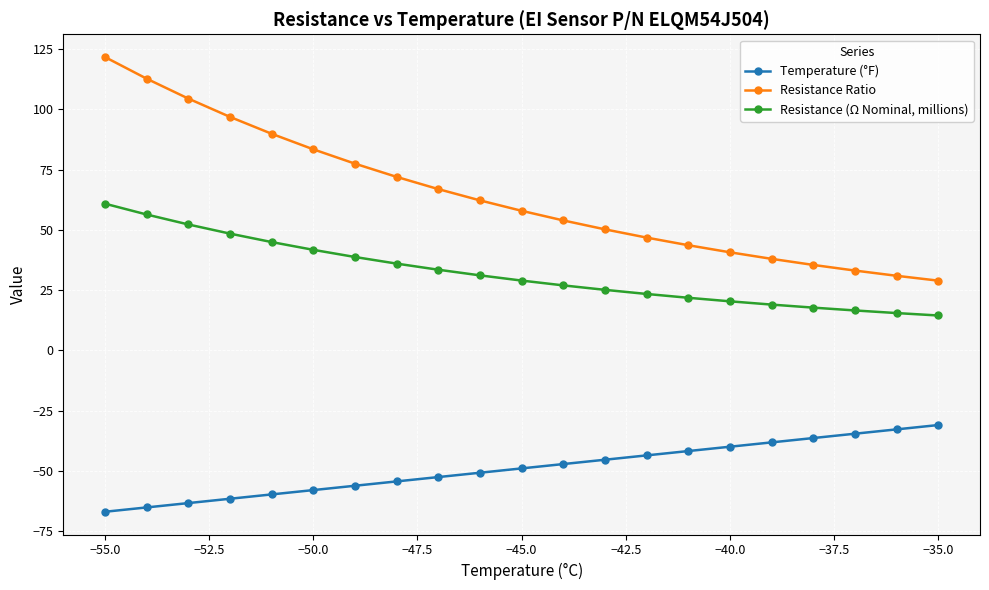

Which series has the largest range (max minus min)?

Resistance Ratio